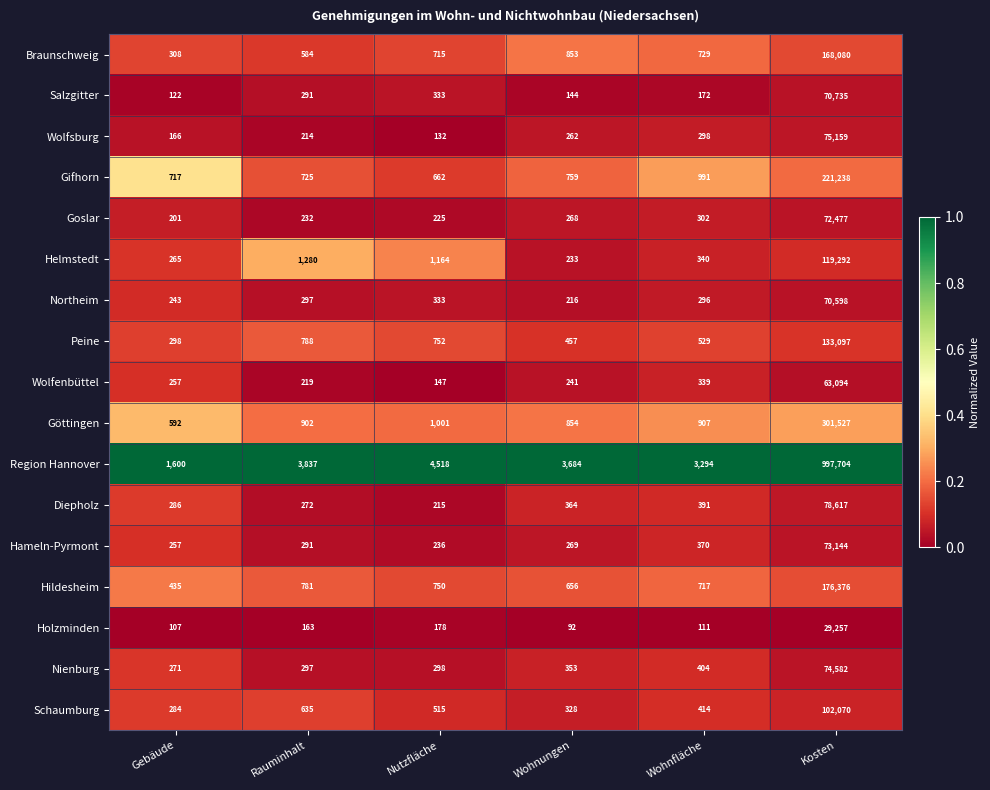

The value of Göttingen at Nutzfläche is 1428. True or false?

False